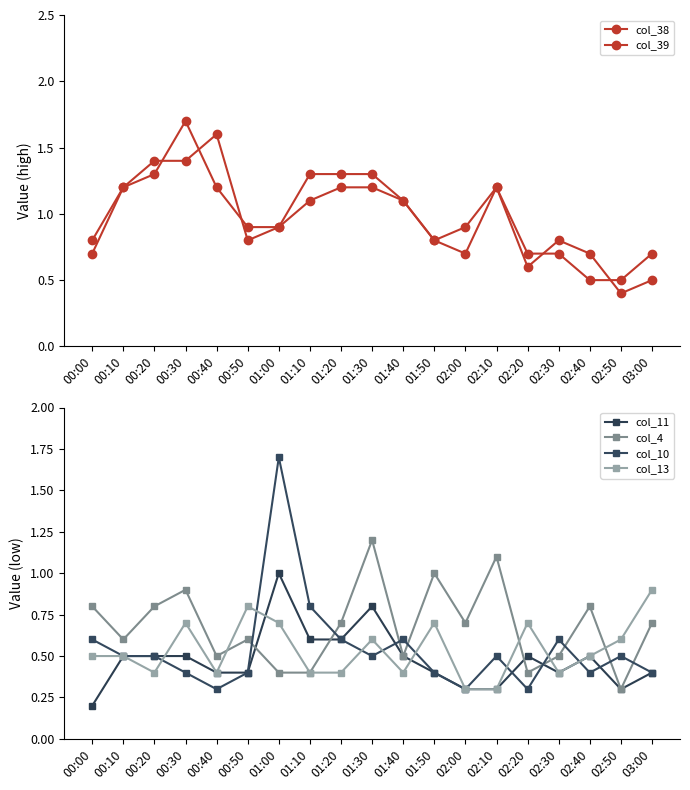

At 00:00, list the series in order from largest to smallest.

col_38, col_4, col_39, col_10, col_13, col_11